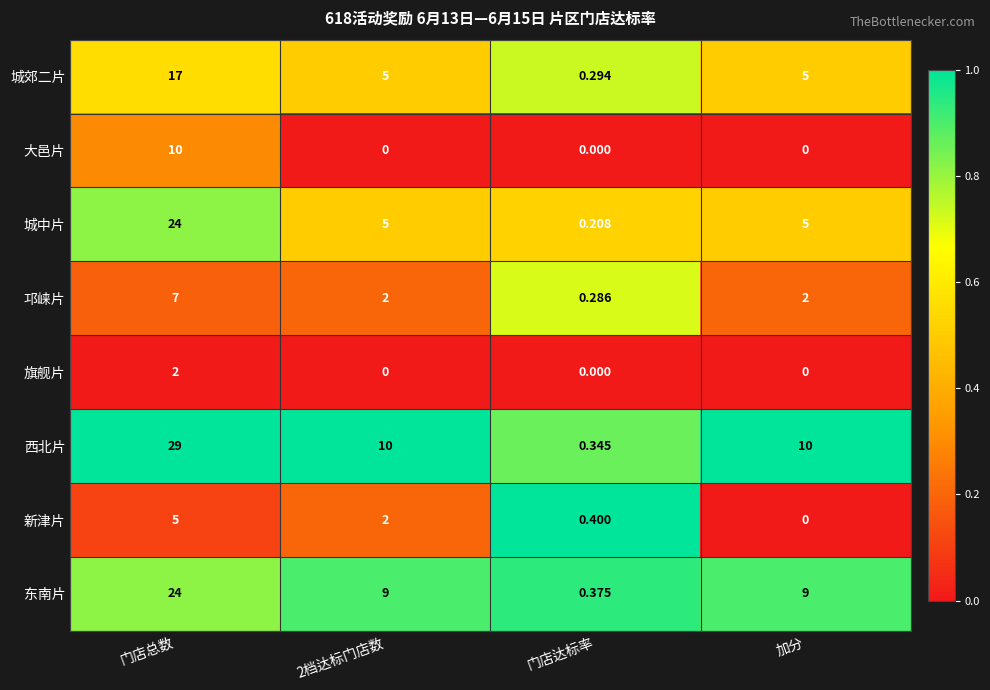

What is the maximum value shown in the chart?

29.0